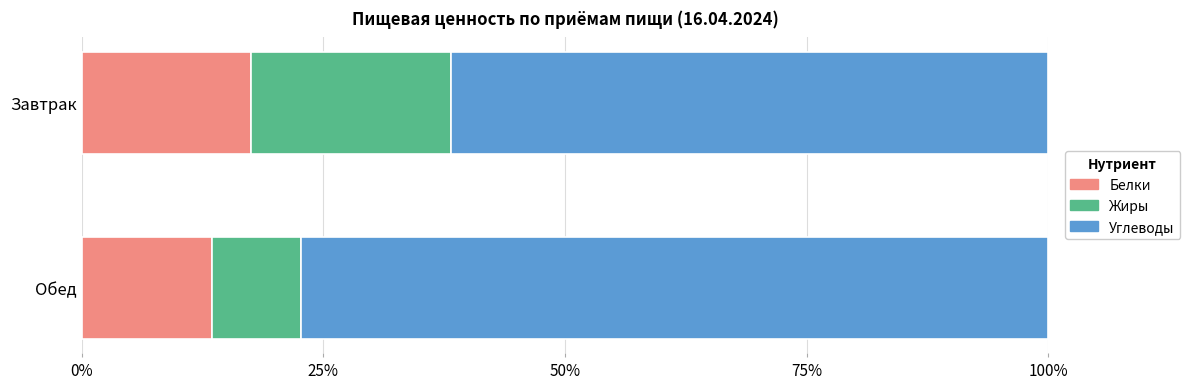

What is the sum of the Белки values at Завтрак and Обед?

30.9